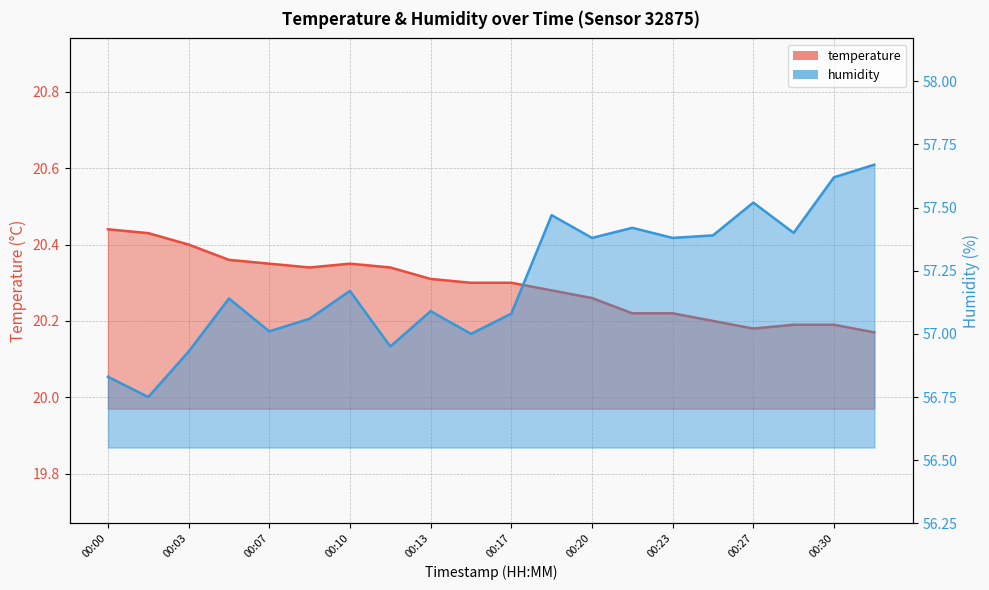

What is the value of the temperature point at the 16th from the left?

20.2